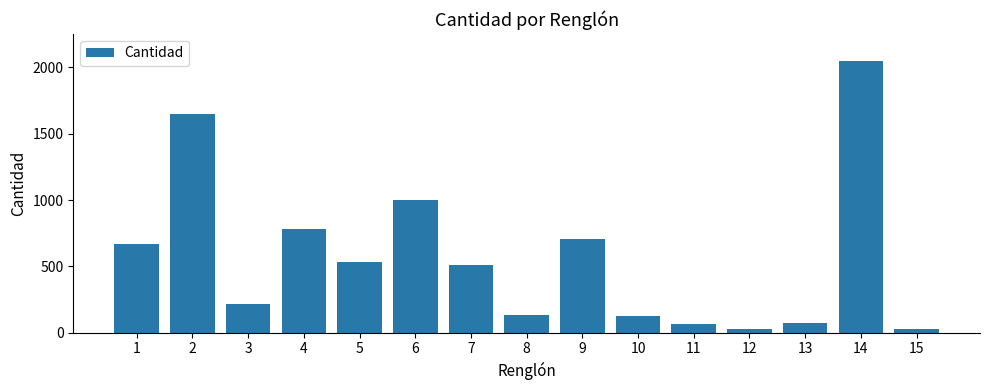

What is the value of the 14th bar from the left?

2047